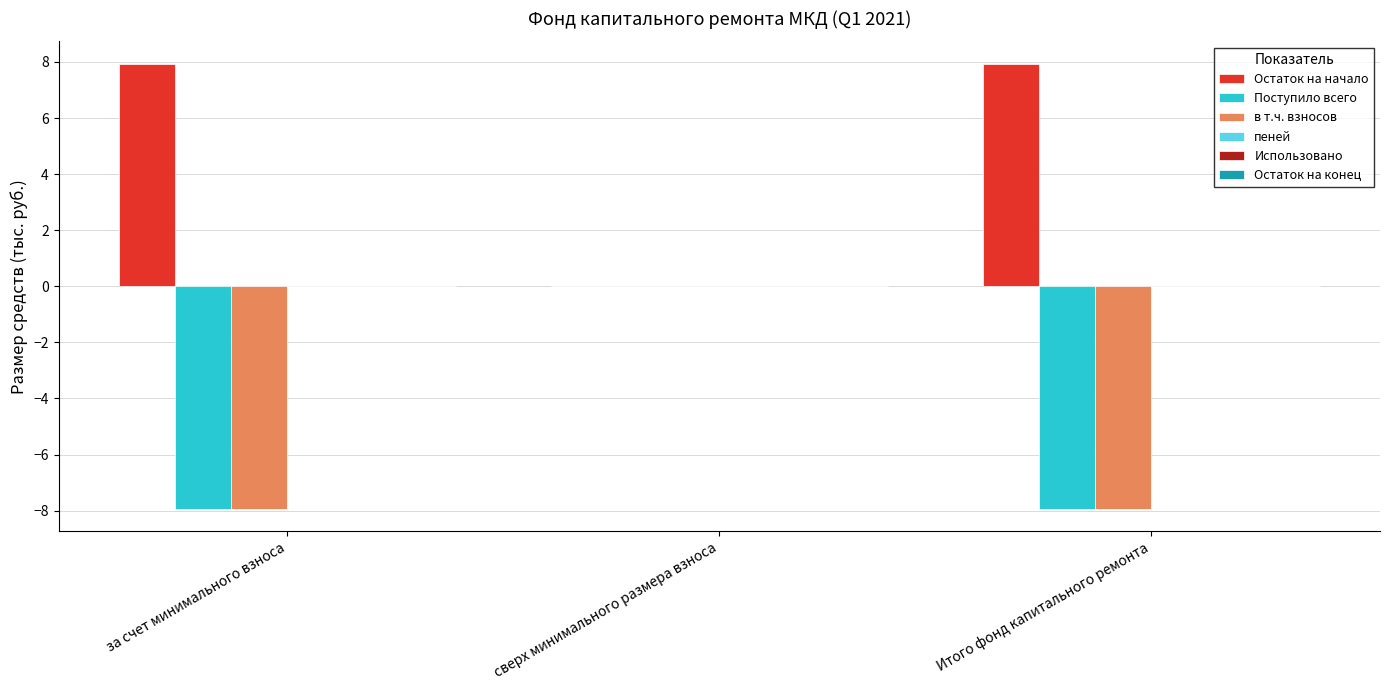

What is the total value across all series at за счет минимального взноса?

-7.9